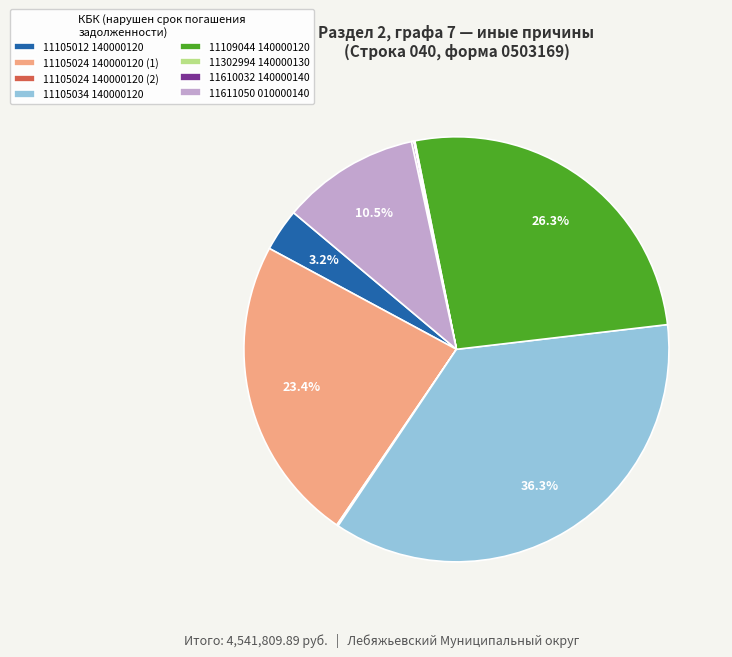

What is the largest slice in the pie chart?

11105034 140000120